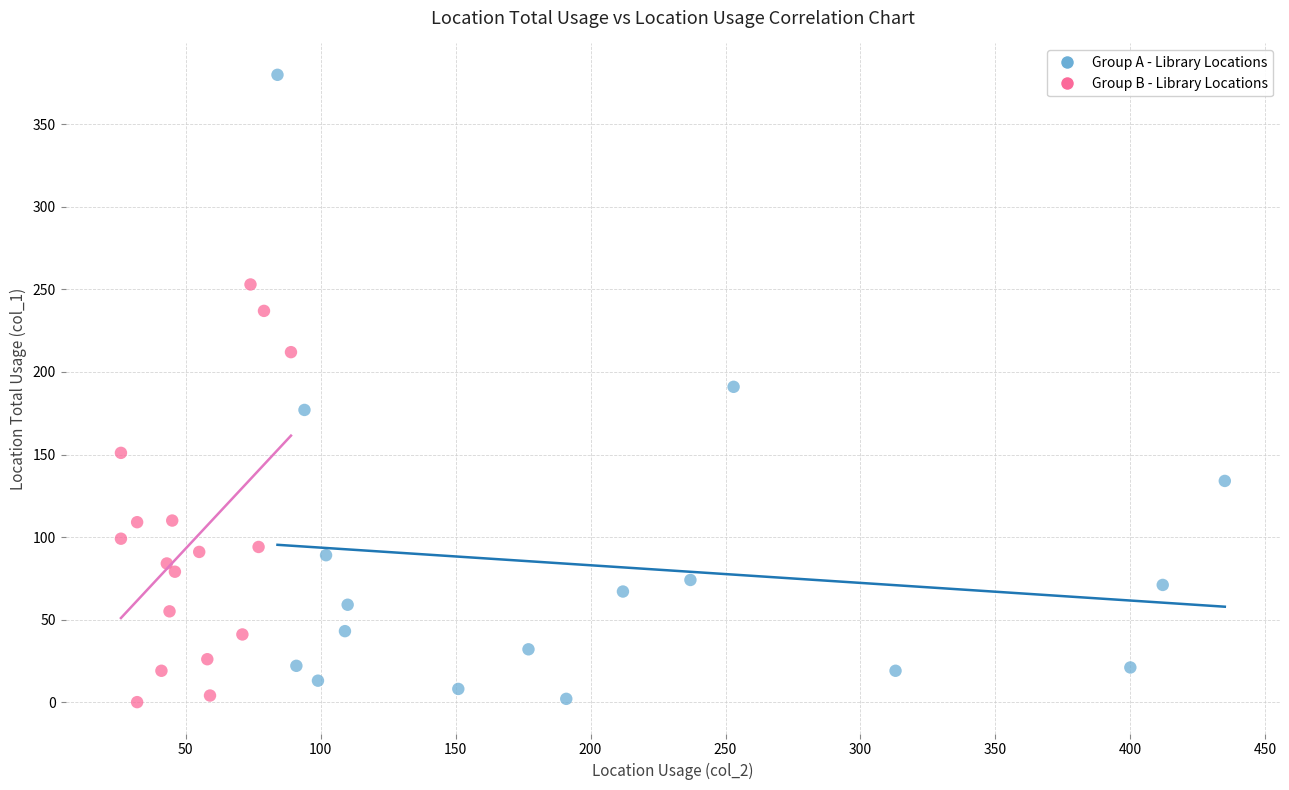

Which series has the largest Y range (max minus min)?

Group A - Library Locations